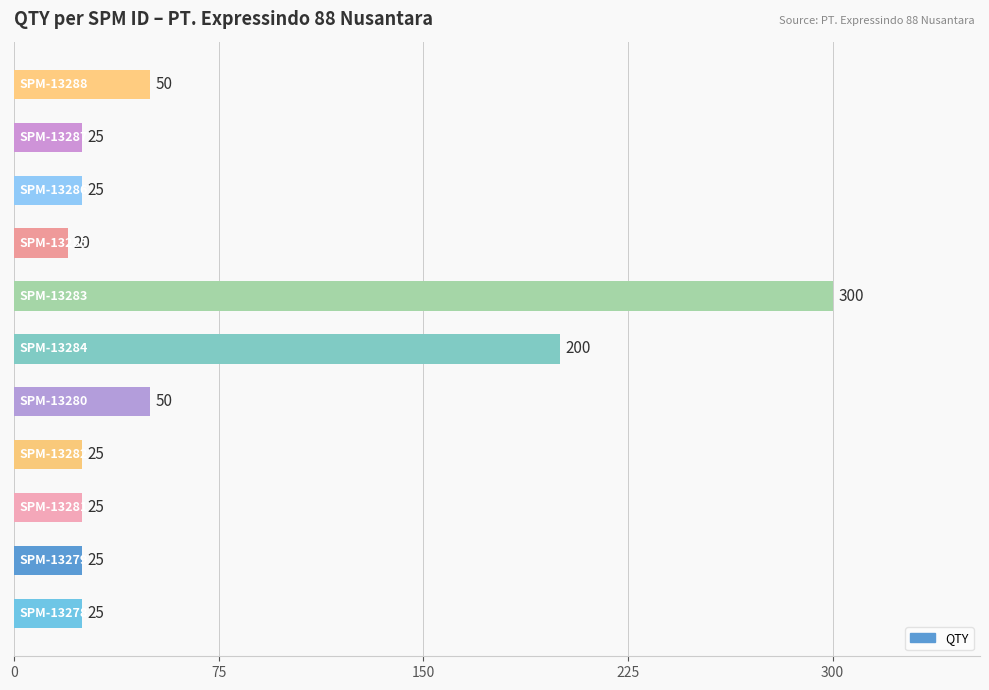

What is the sum of all values?

770